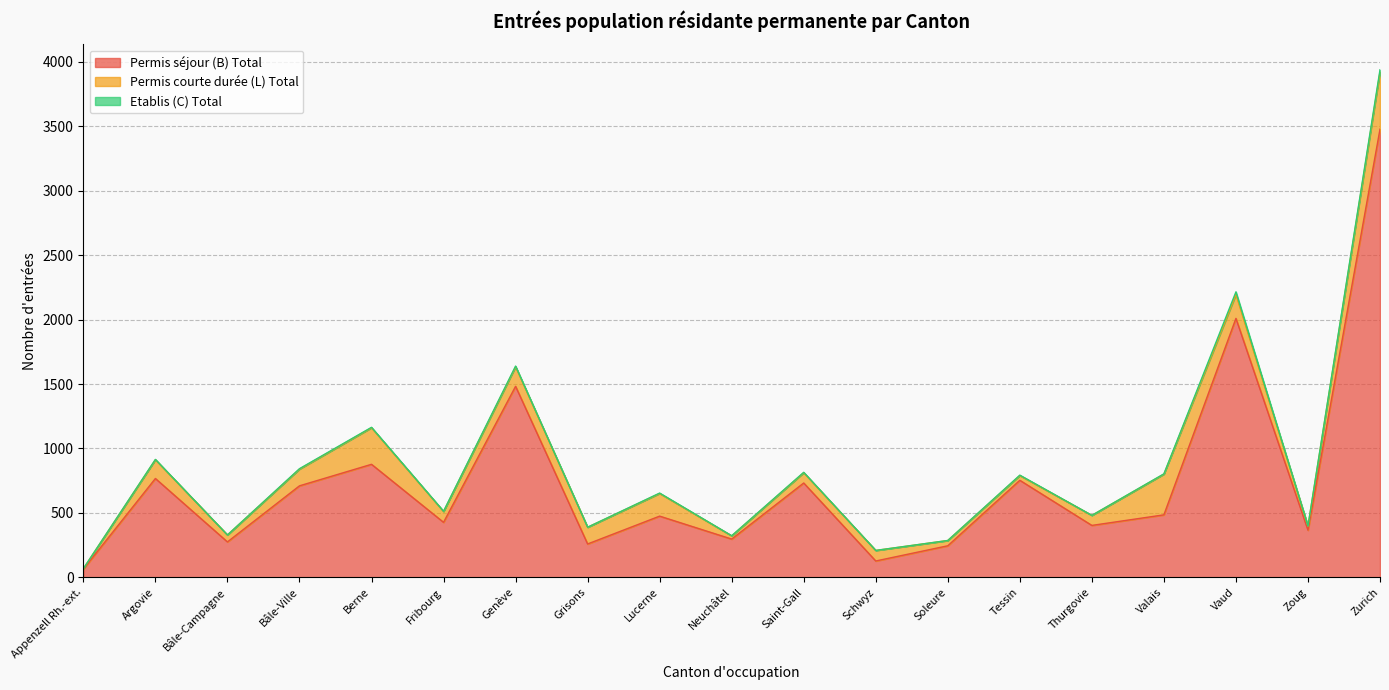

True or false: Permis séjour (B) Total has more than 1 interior local peaks.

True